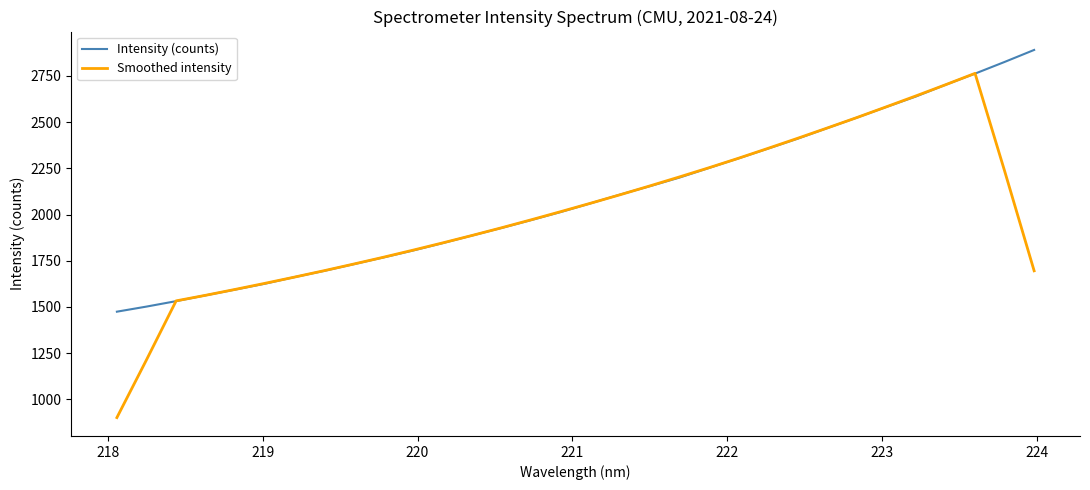

What is the minimum value for Intensity (counts)?

1474.5